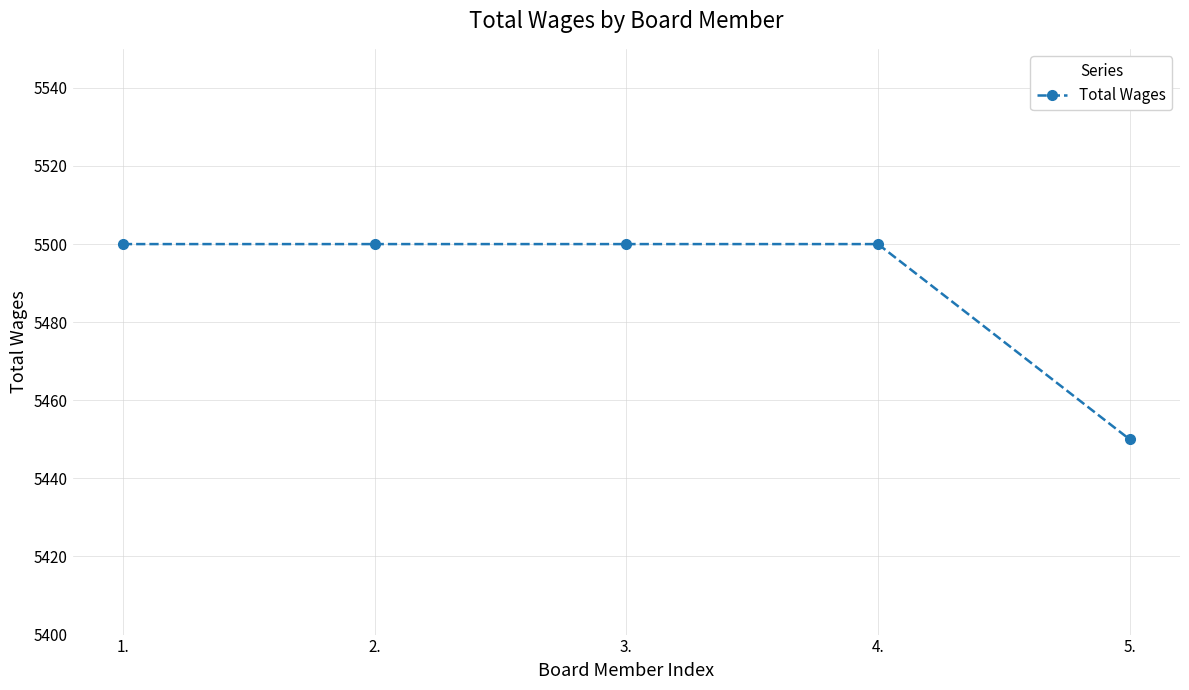

Reading left to right, what are all the values shown in this chart?

1.=5500	2.=5500	3.=5500	4.=5500	5.=5450